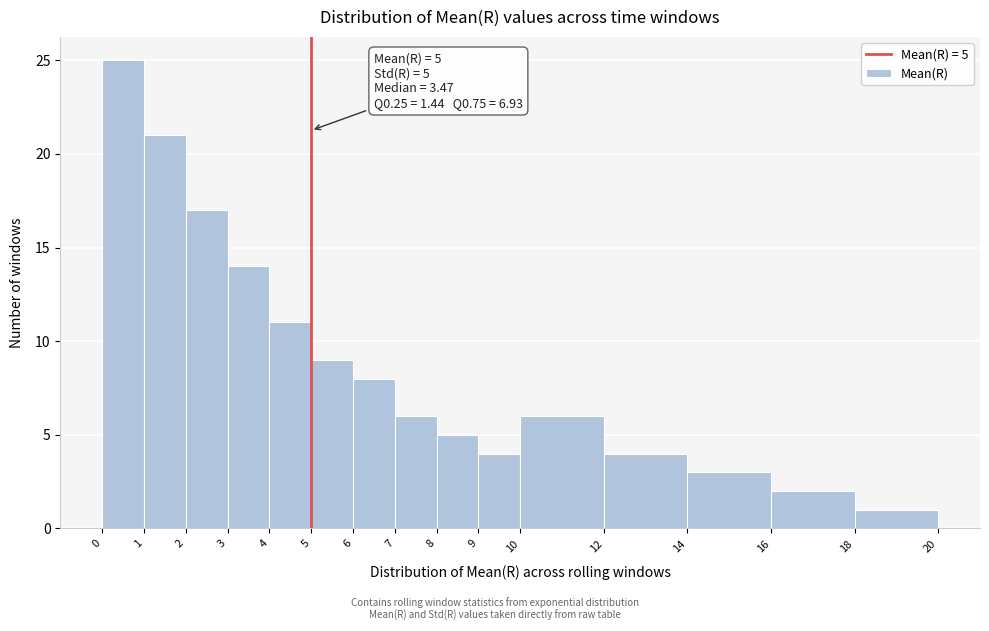

Which range on the x-axis has the tallest bar?

0 to 1